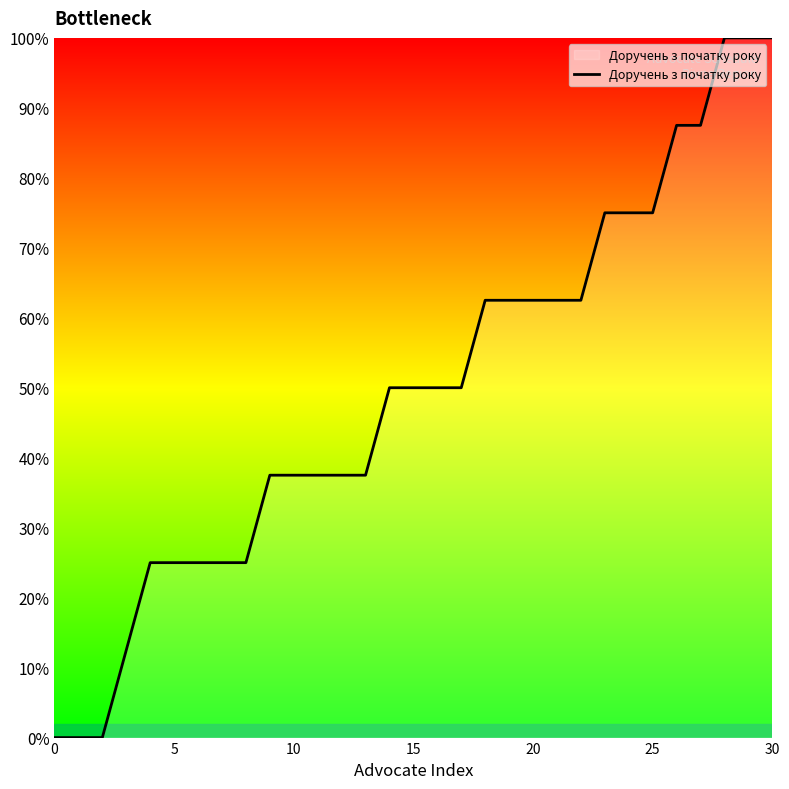

What is the maximum value shown in the chart?

100.0